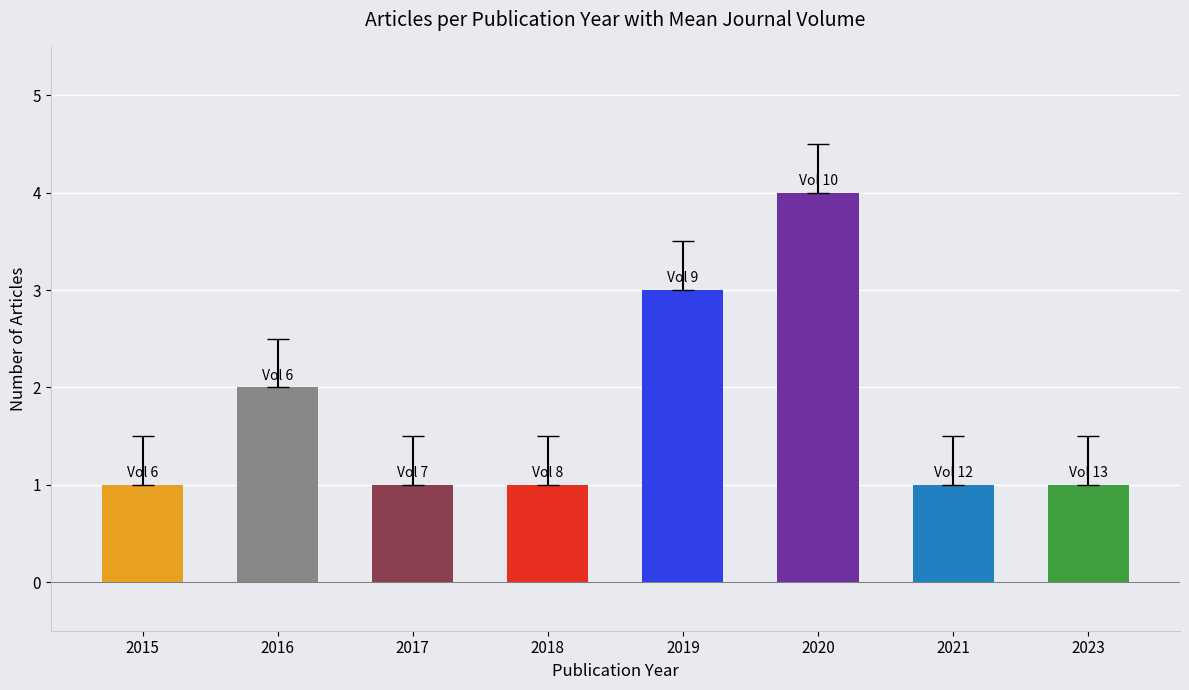

How many bars are there in total?

8